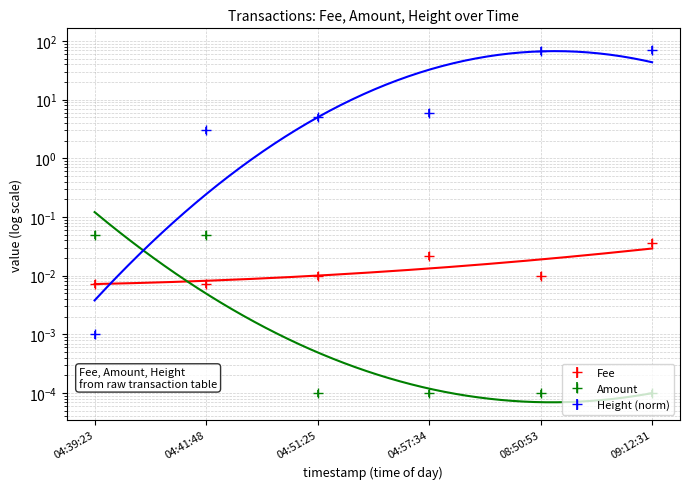

True or false: Amount has more than 2 interior local peaks.

False